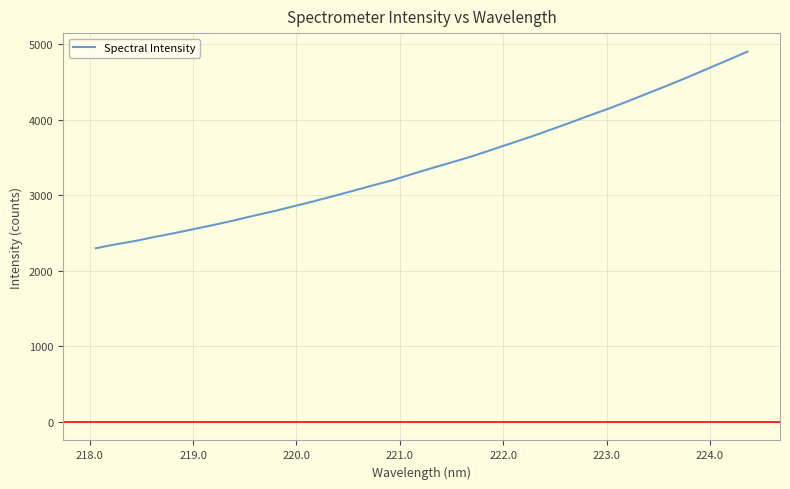

What is the minimum value shown in the chart?

2299.0